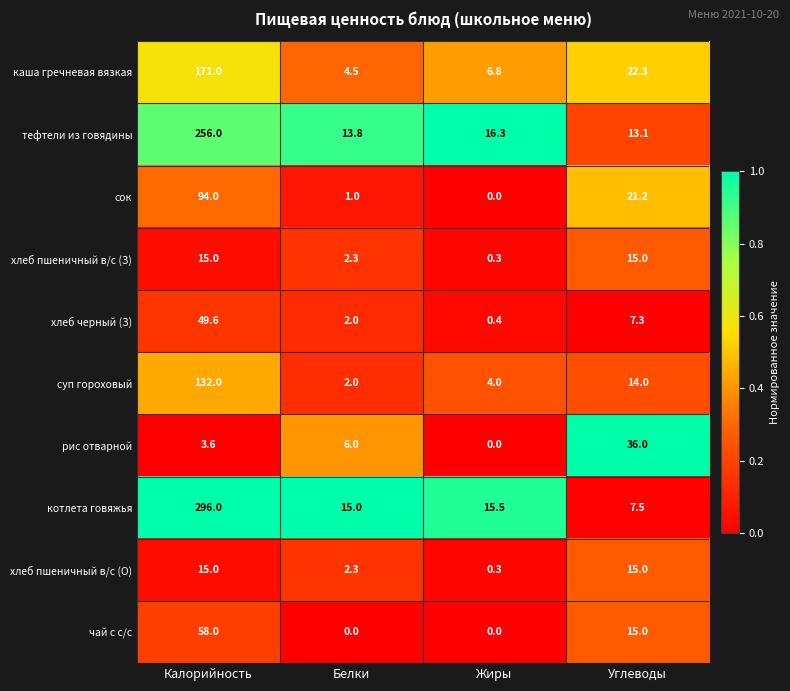

Where is хлеб пшеничный в/с (З) nearest to the value 7?

Белки